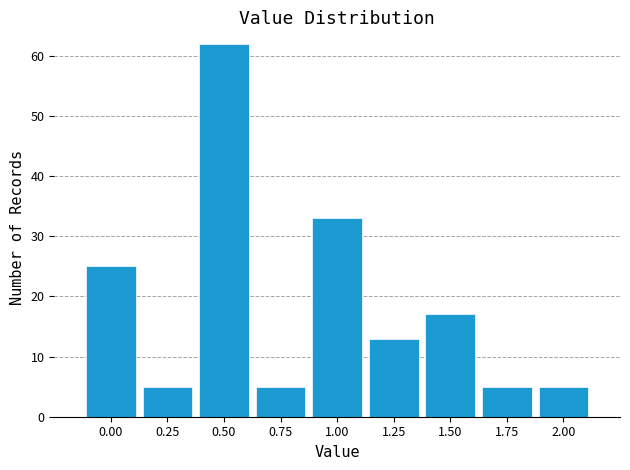

Which range on the x-axis has the tallest bar?

0.375 to 0.625